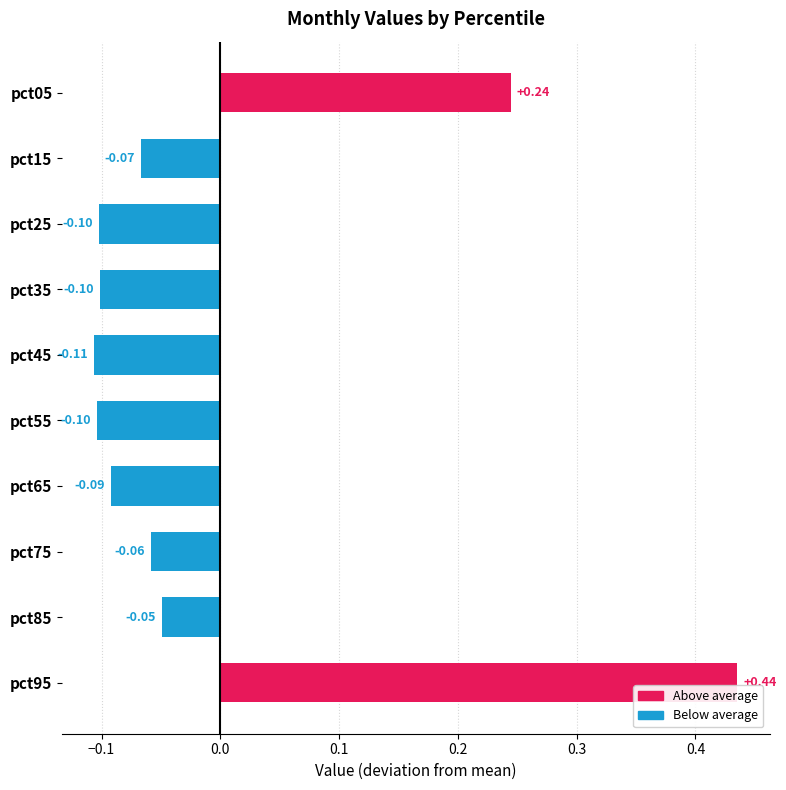

What is the smallest value displayed?

-0.1